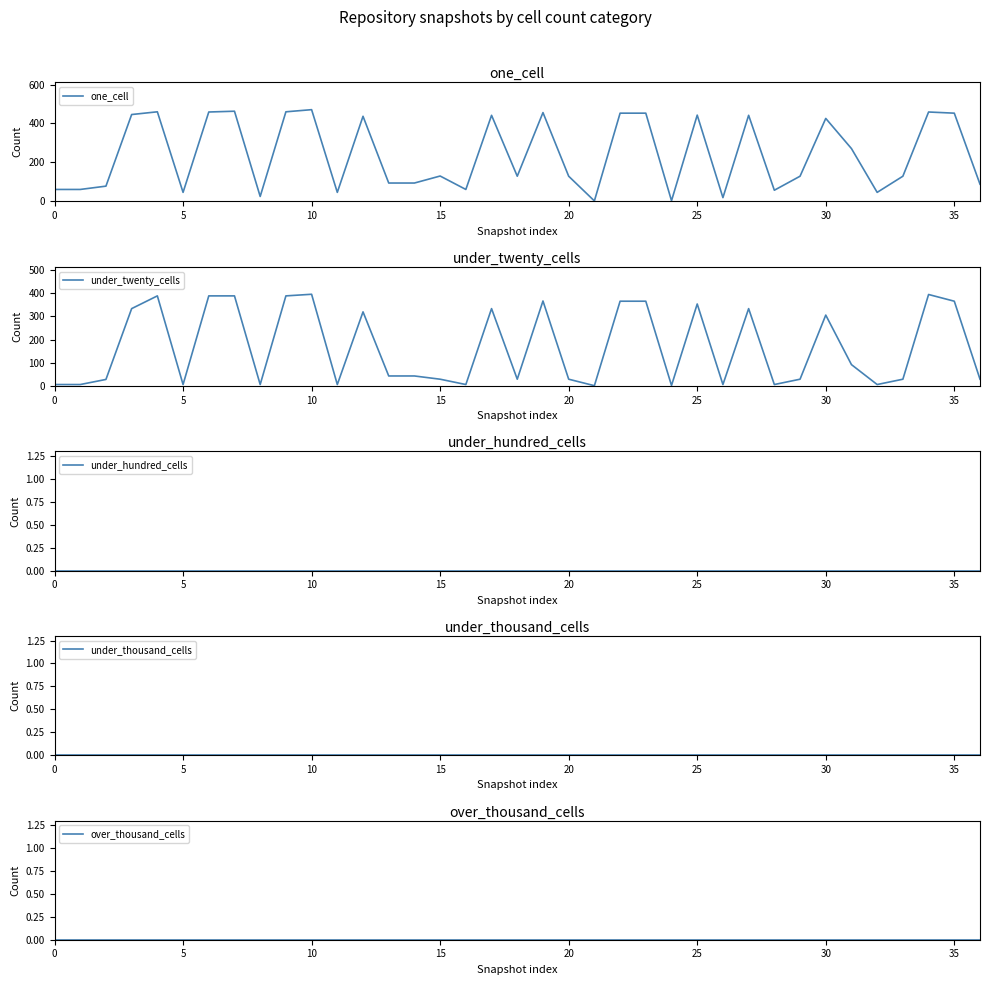

Reading left to right, extract all data points from this chart.

one_cell: 61	61	78	446	460	46	459	463	25	460	471	46	437	94	94	130	61	442	129	456	129	2	453	453	3	443	19	442	57	129	426	271	46	129	459	453	88
under_twenty_cells: 6	6	28	334	389	6	389	389	6	389	396	6	320	43	43	29	6	334	29	367	29	1	366	366	2	354	6	334	6	29	306	92	6	29	395	366	29
under_hundred_cells: 0	0	0	0	0	0	0	0	0	0	0	0	0	0	0	0	0	0	0	0	0	0	0	0	0	0	0	0	0	0	0	0	0	0	0	0	0
under_thousand_cells: 0	0	0	0	0	0	0	0	0	0	0	0	0	0	0	0	0	0	0	0	0	0	0	0	0	0	0	0	0	0	0	0	0	0	0	0	0
over_thousand_cells: 0	0	0	0	0	0	0	0	0	0	0	0	0	0	0	0	0	0	0	0	0	0	0	0	0	0	0	0	0	0	0	0	0	0	0	0	0